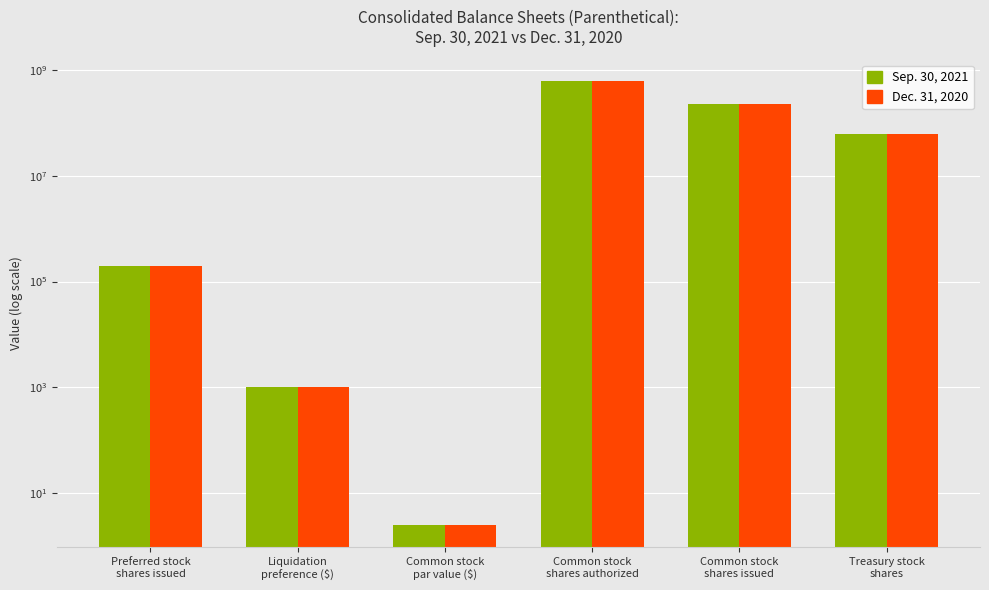

What is the sum of all Dec. 31, 2020 values?

884201002.5